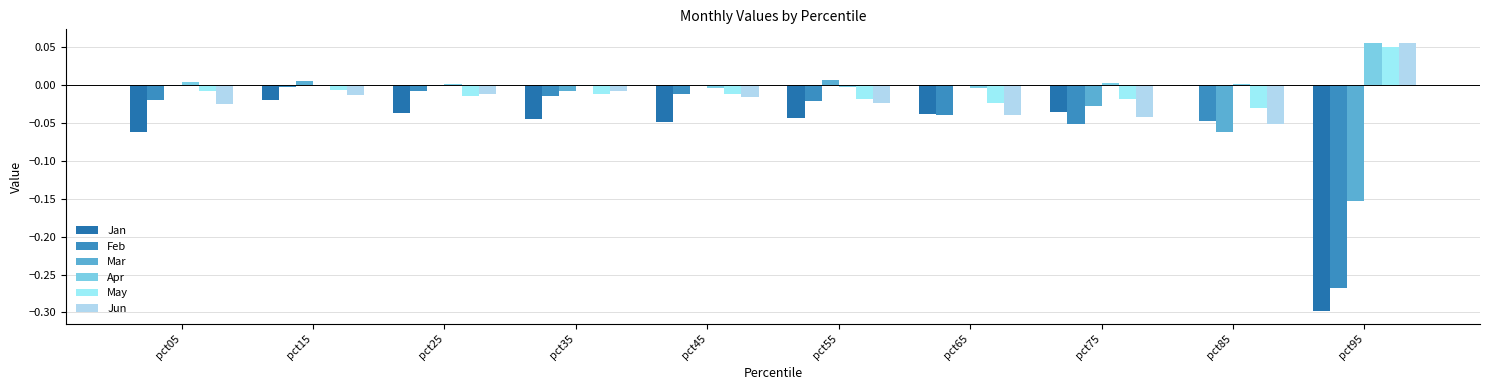

How many series are shown in this chart?

6